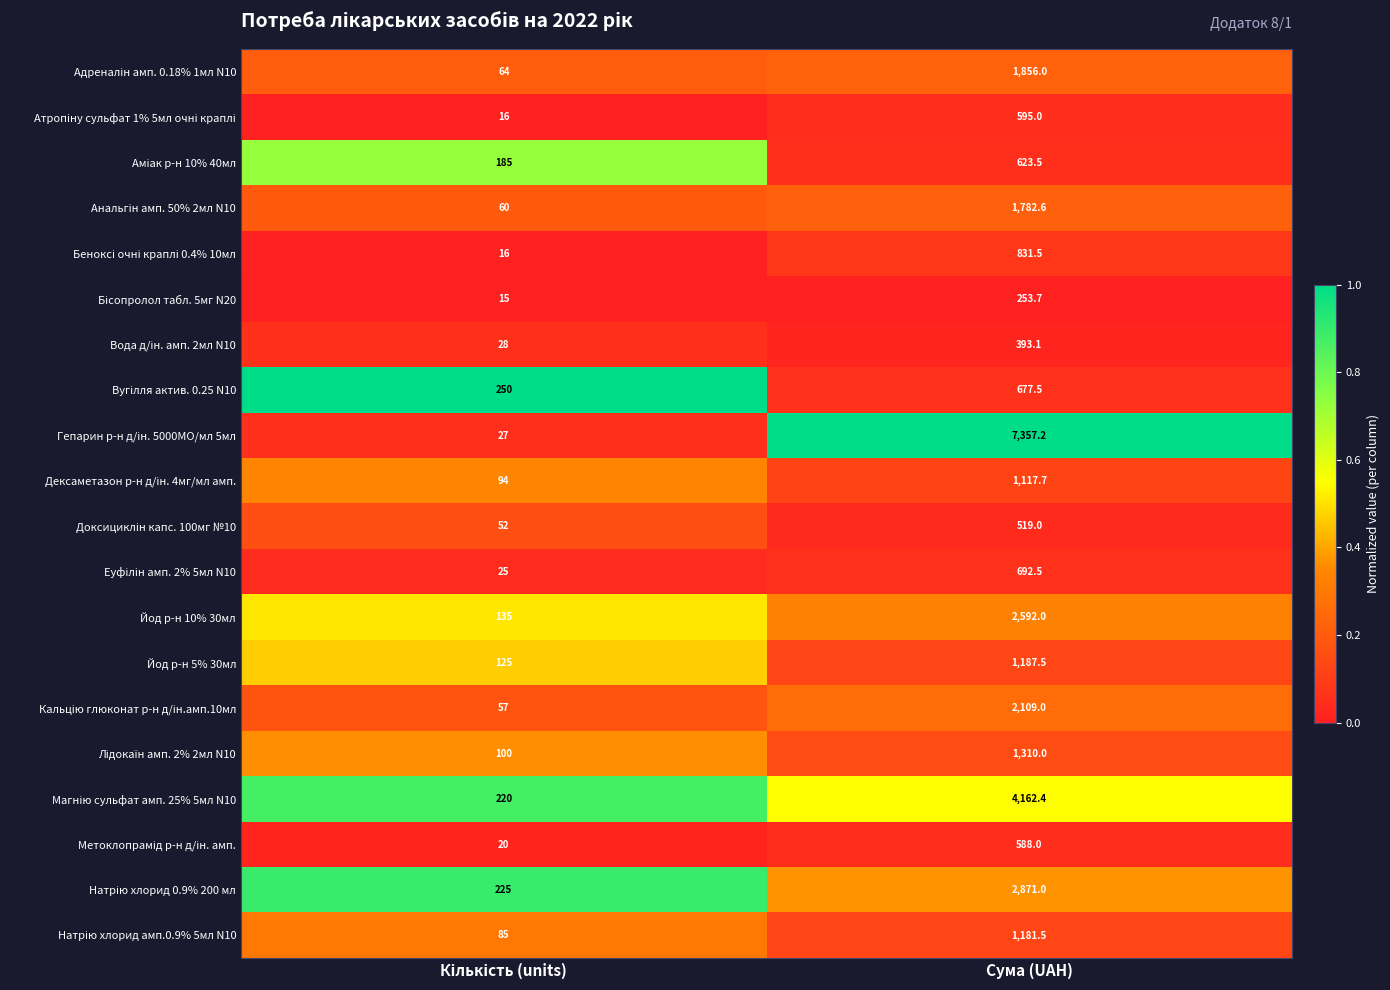

At which category is the sum across all series the highest?

Сума (UAH)